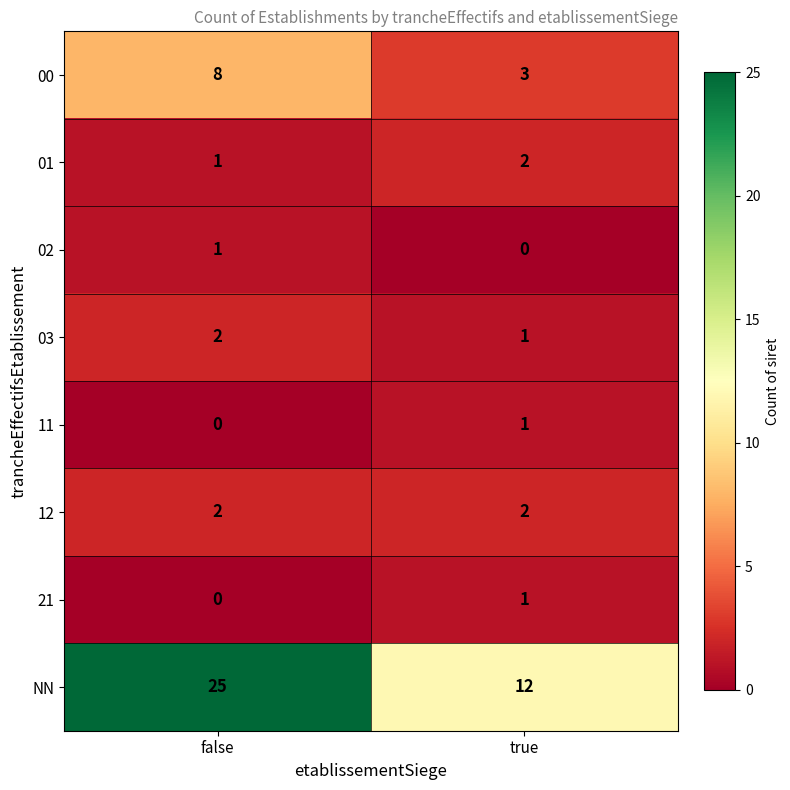

Where is 02 nearest to the value 0?

true